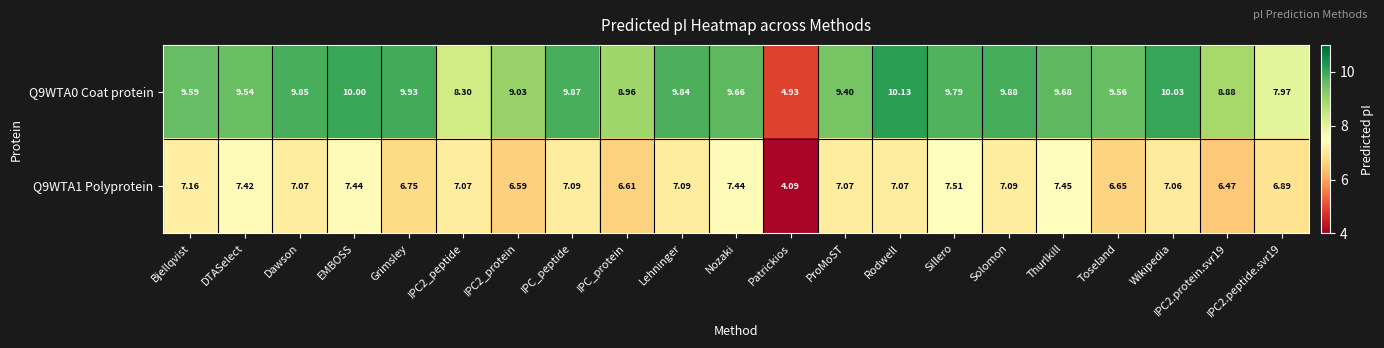

Which category has the lowest value in the Q9WTA1 Polyprotein series?

Patrickios